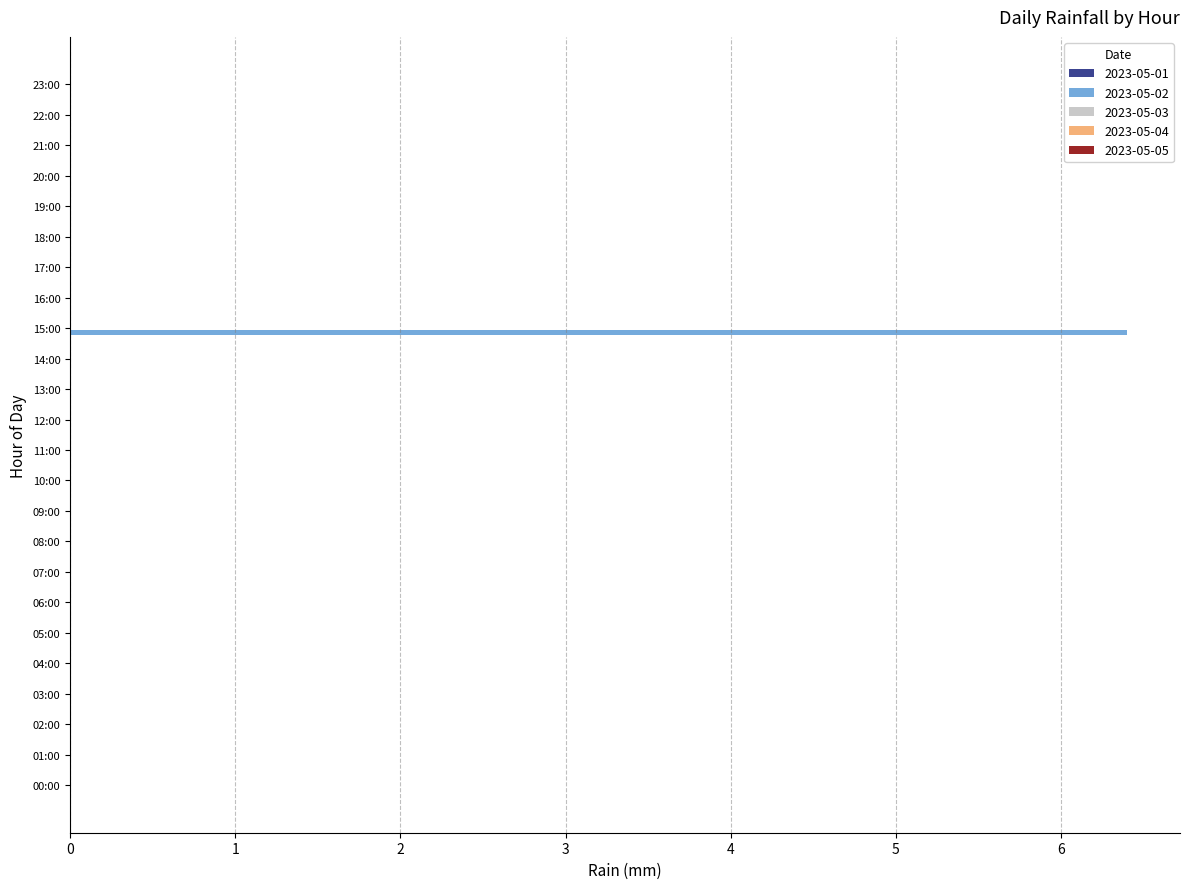

What is the maximum value shown in the chart?

6.4